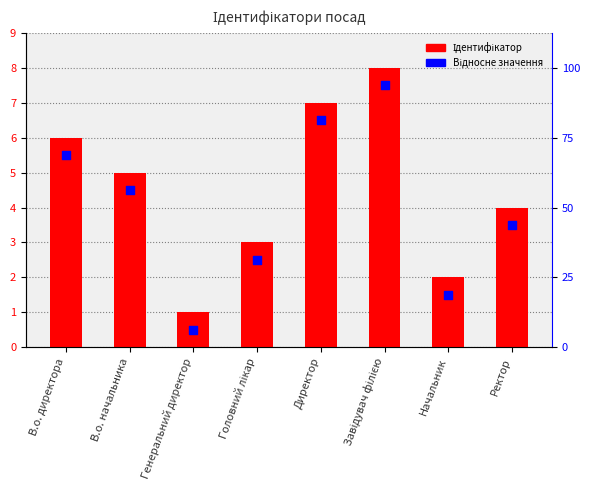

At which category is the sum across all series the highest?

Завідувач філією